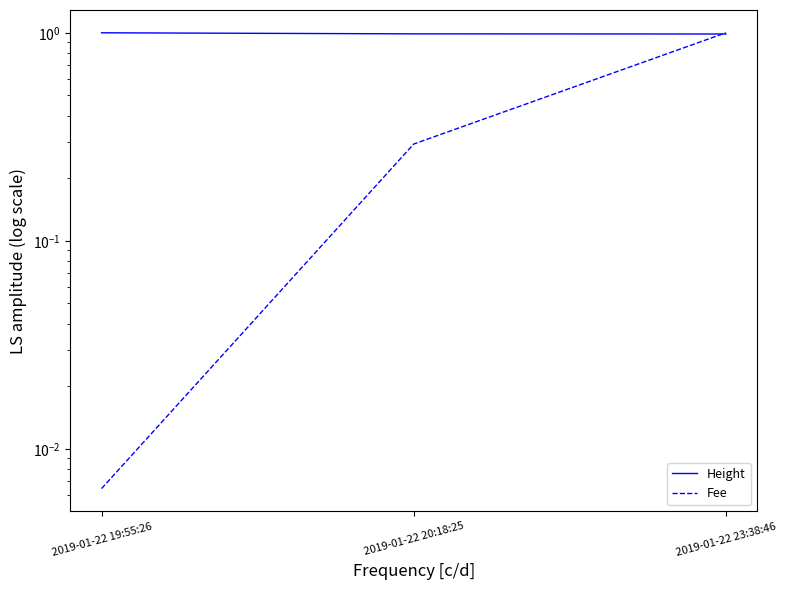

At which category is the sum across all series the highest?

2019-01-22 23:38:46